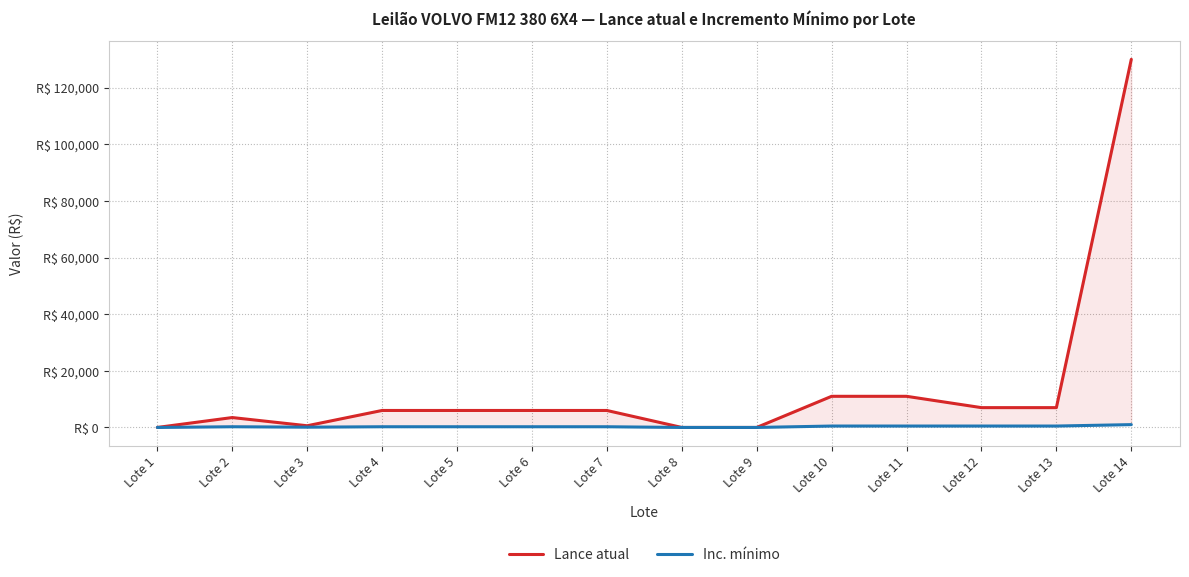

How many data points in Lance atual are less than 6000?

5